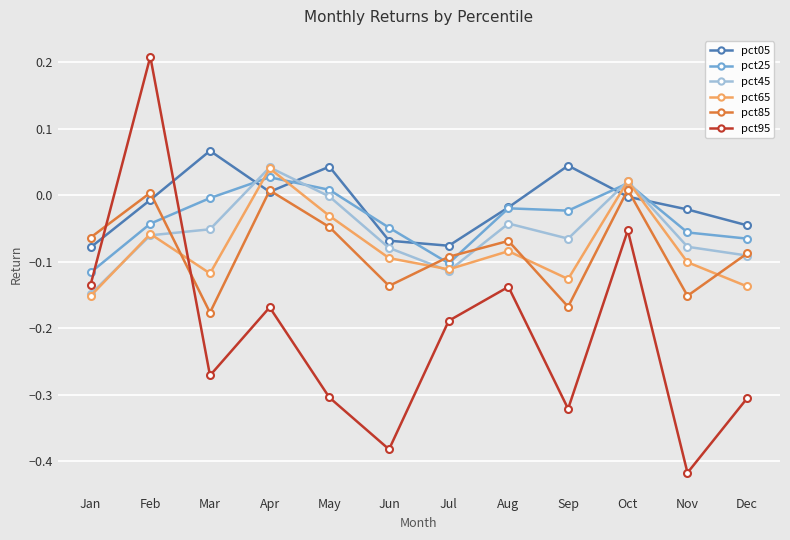

Count the number of data series in this chart.

6